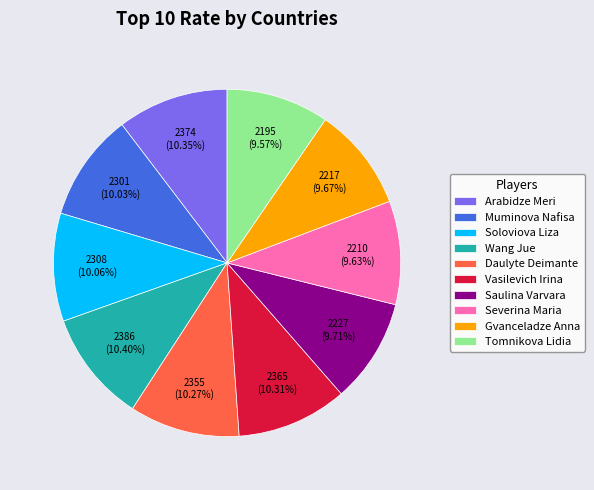

What is the ratio of the value at Tomnikova Lidia to the value at Wang Jue?

0.9